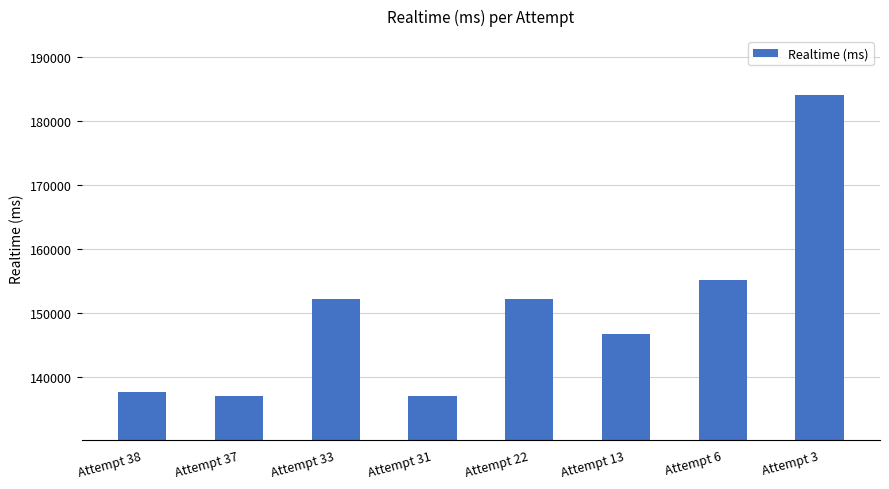

Does the chart contain stacked bars?

No